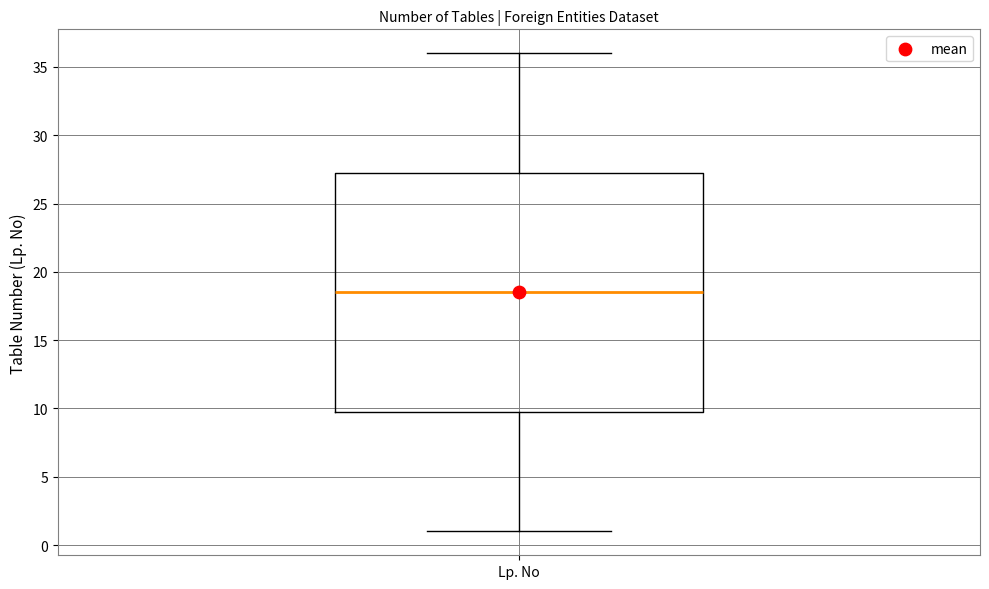

Where does the upper whisker of the box for Lp. No end on the y-axis? The values are not printed on the chart, so give them approximately, as read against the axis.

36.0